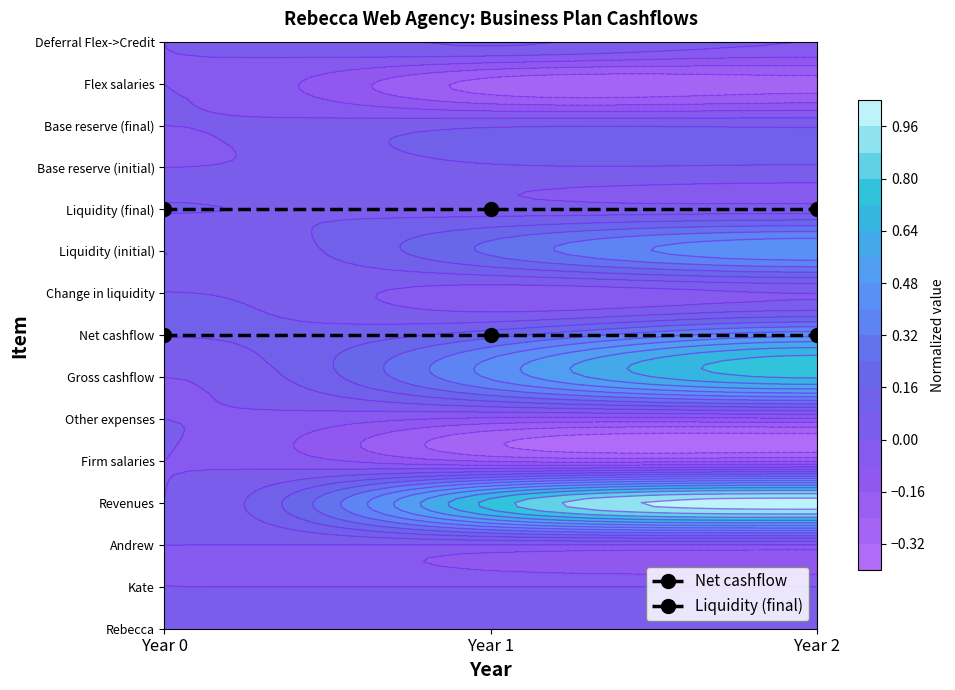

At which category does the chart reach its minimum across all series?

Year 0